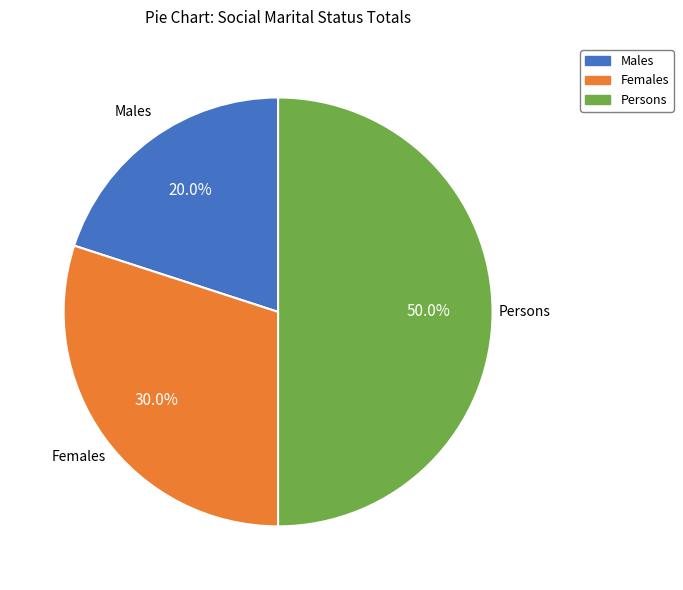

To the nearest percent, what is the combined percentage of Females and Persons?

80%